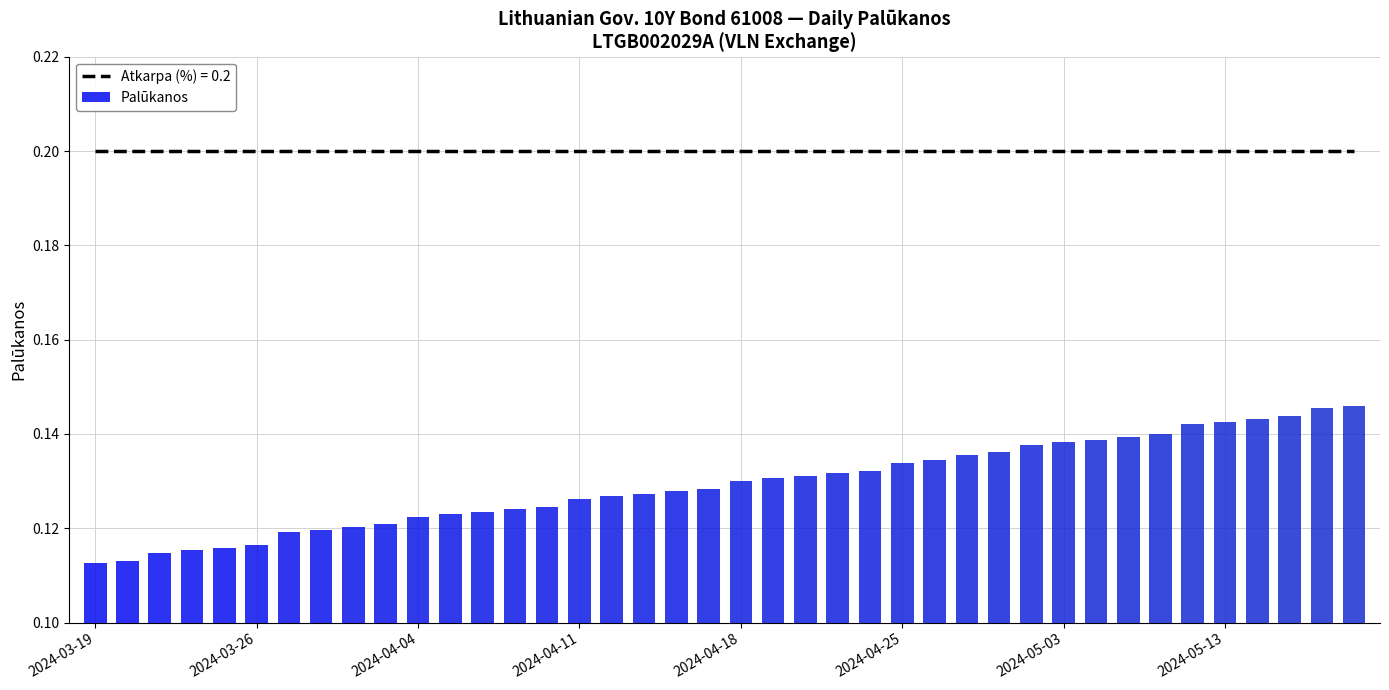

What position from the left is 33?

34